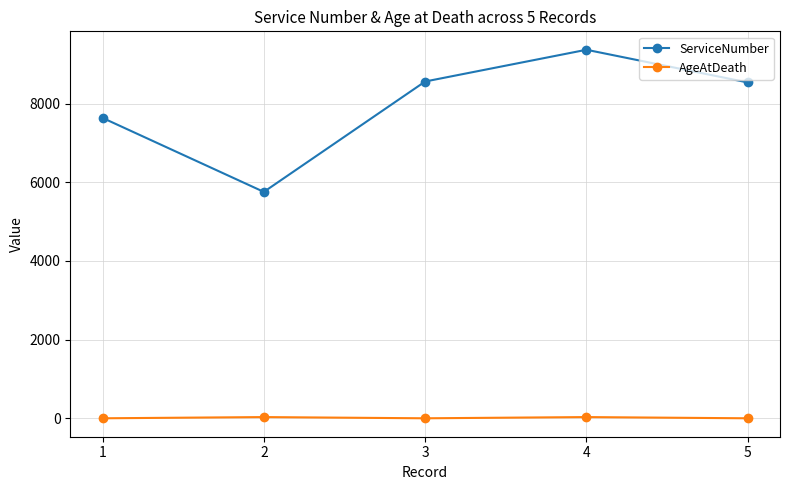

Count the number of data series in this chart.

2